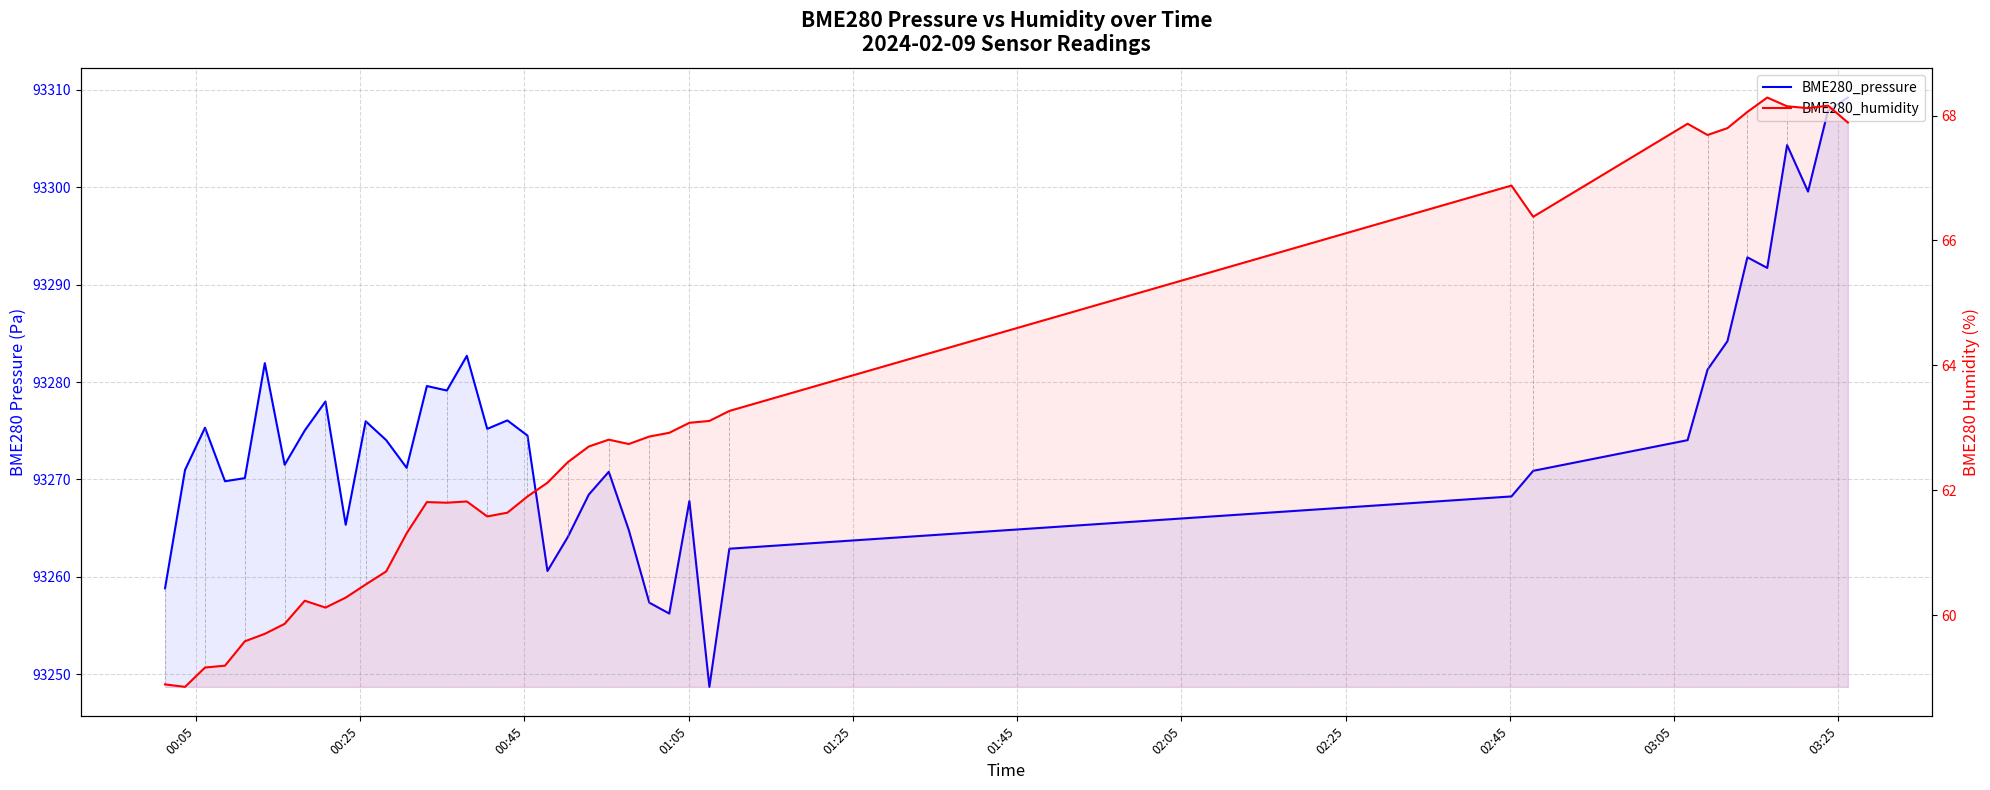

Count the number of categories in the chart.

40